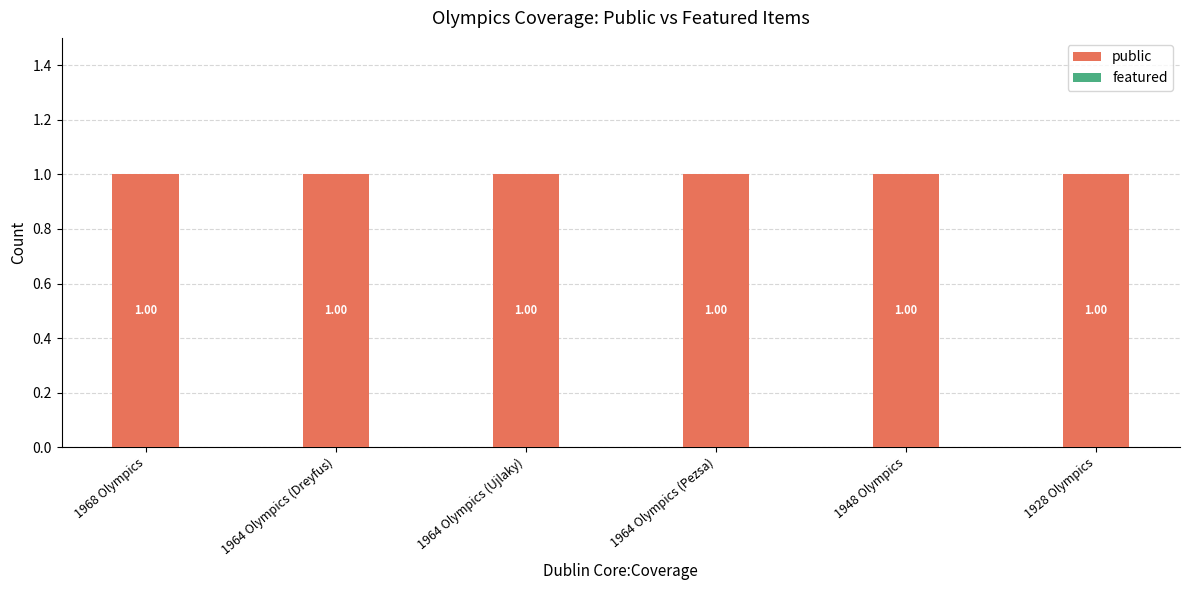

Between 1964 Olympics (Dreyfus) and 1928 Olympics, which series saw the biggest shift?

public